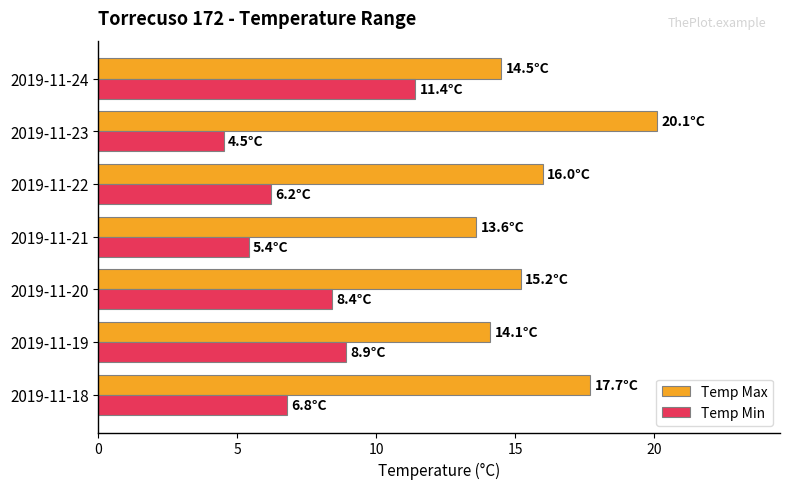

Which category has the highest value across all series?

2019-11-23